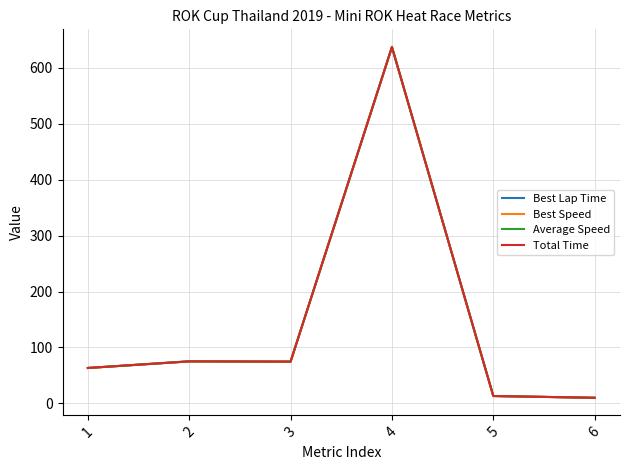

What are all the series names shown in the legend?

Best Lap Time, Best Speed, Average Speed, Total Time